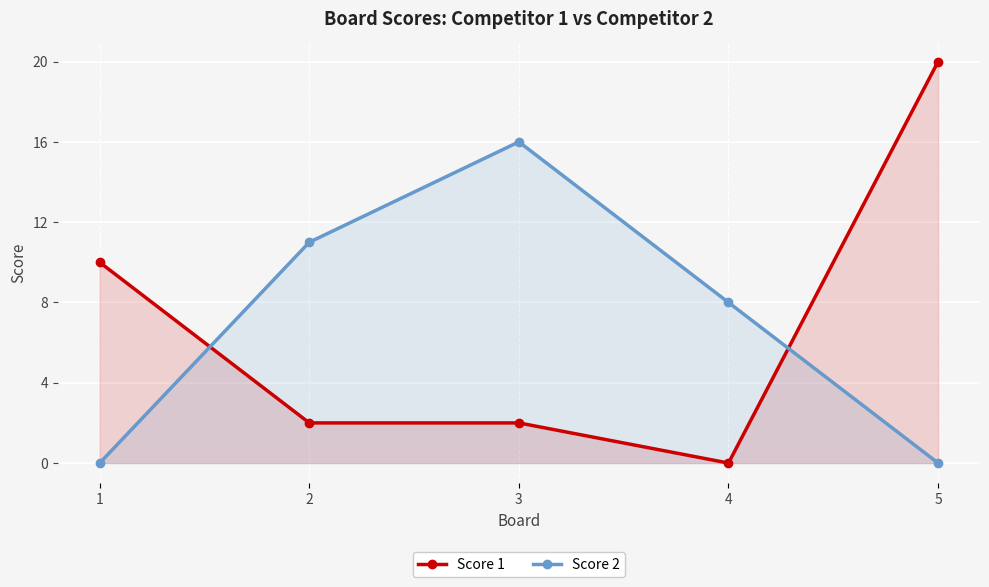

At which label does Score 2 reach its minimum?

1